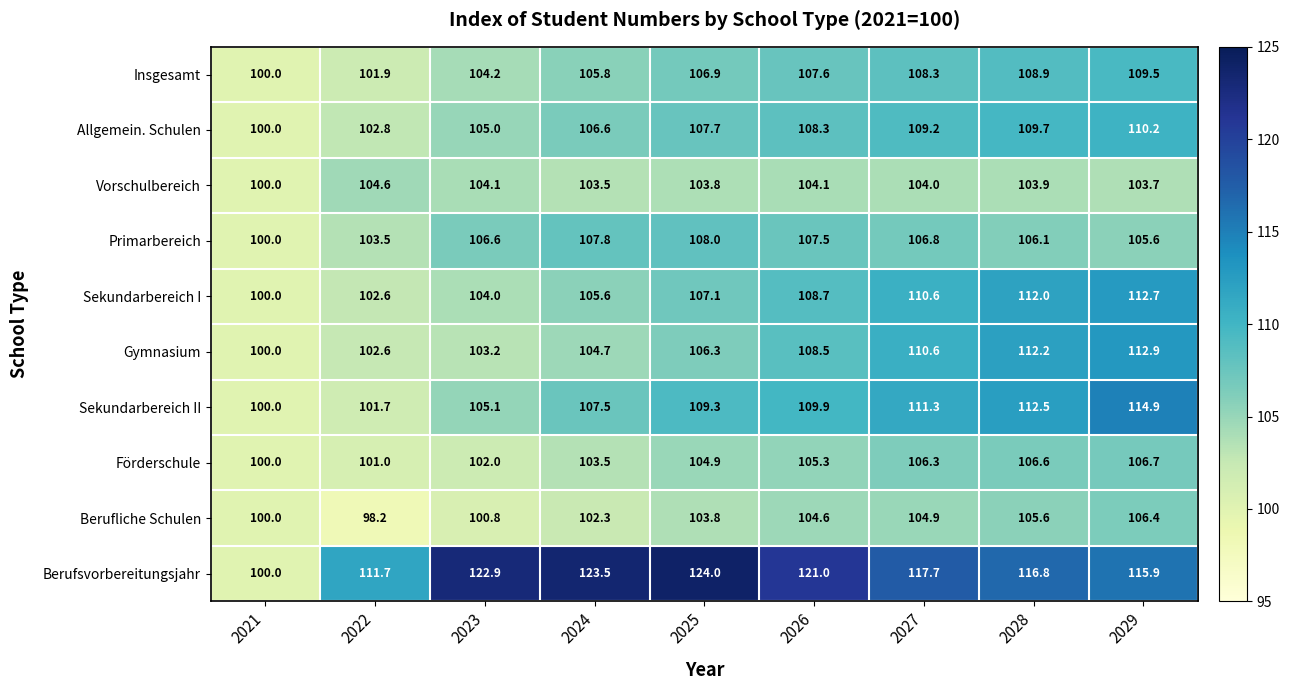

True or false: Allgemein. Schulen has a value of 164.1 at 2027.

False